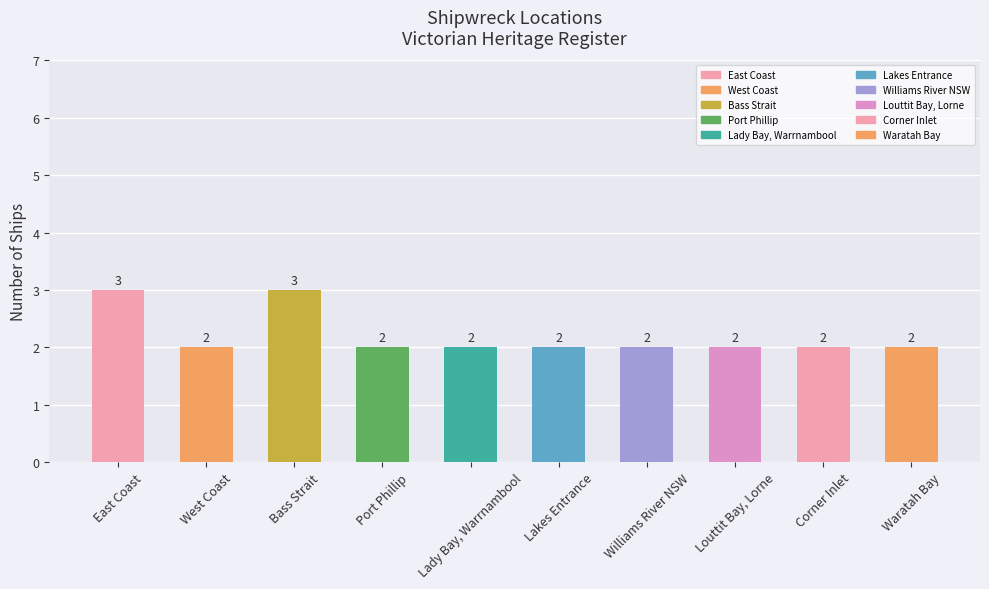

What position from the left is Williams River NSW?

7